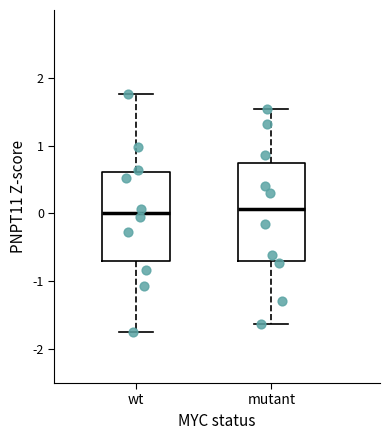

Where does the median line of the box for mutant sit on the y-axis? The values are not printed on the chart, so give them approximately, as read against the axis.

0.1